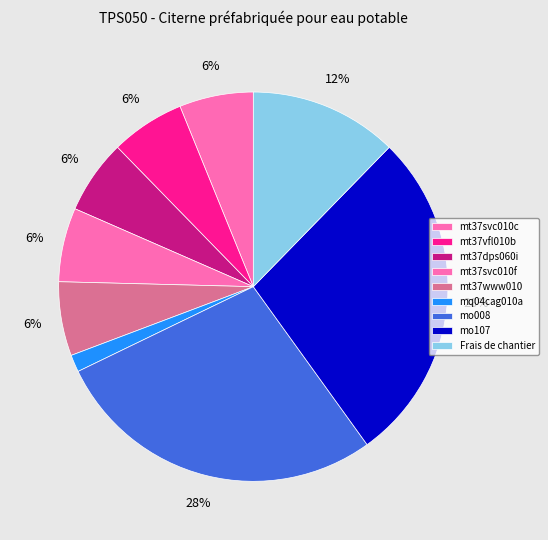

To the nearest percent, what is the combined percentage of mo107 and mt37vfl010b?

34%